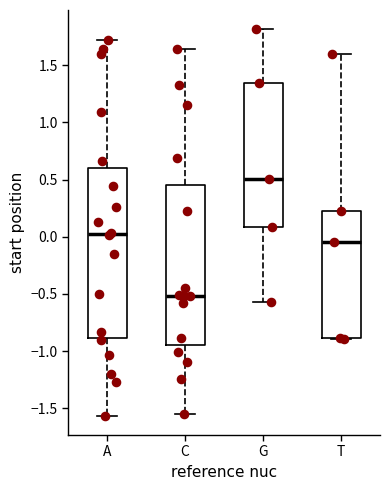

Reading left to right, read every box against the y-axis: the position of its median line, the range the box covers, and the ends of its whiskers. The values are not printed on the chart, so give them approximately, as read against the axis.

A: median 0.00, box -0.90 to 0.60, whiskers -1.55 to 1.70
C: median -0.50, box -0.95 to 0.45, whiskers -1.55 to 1.65
G: median 0.50, box 0.10 to 1.35, whiskers -0.55 to 1.80
T: median -0.05, box -0.90 to 0.25, whiskers -0.90 to 1.60